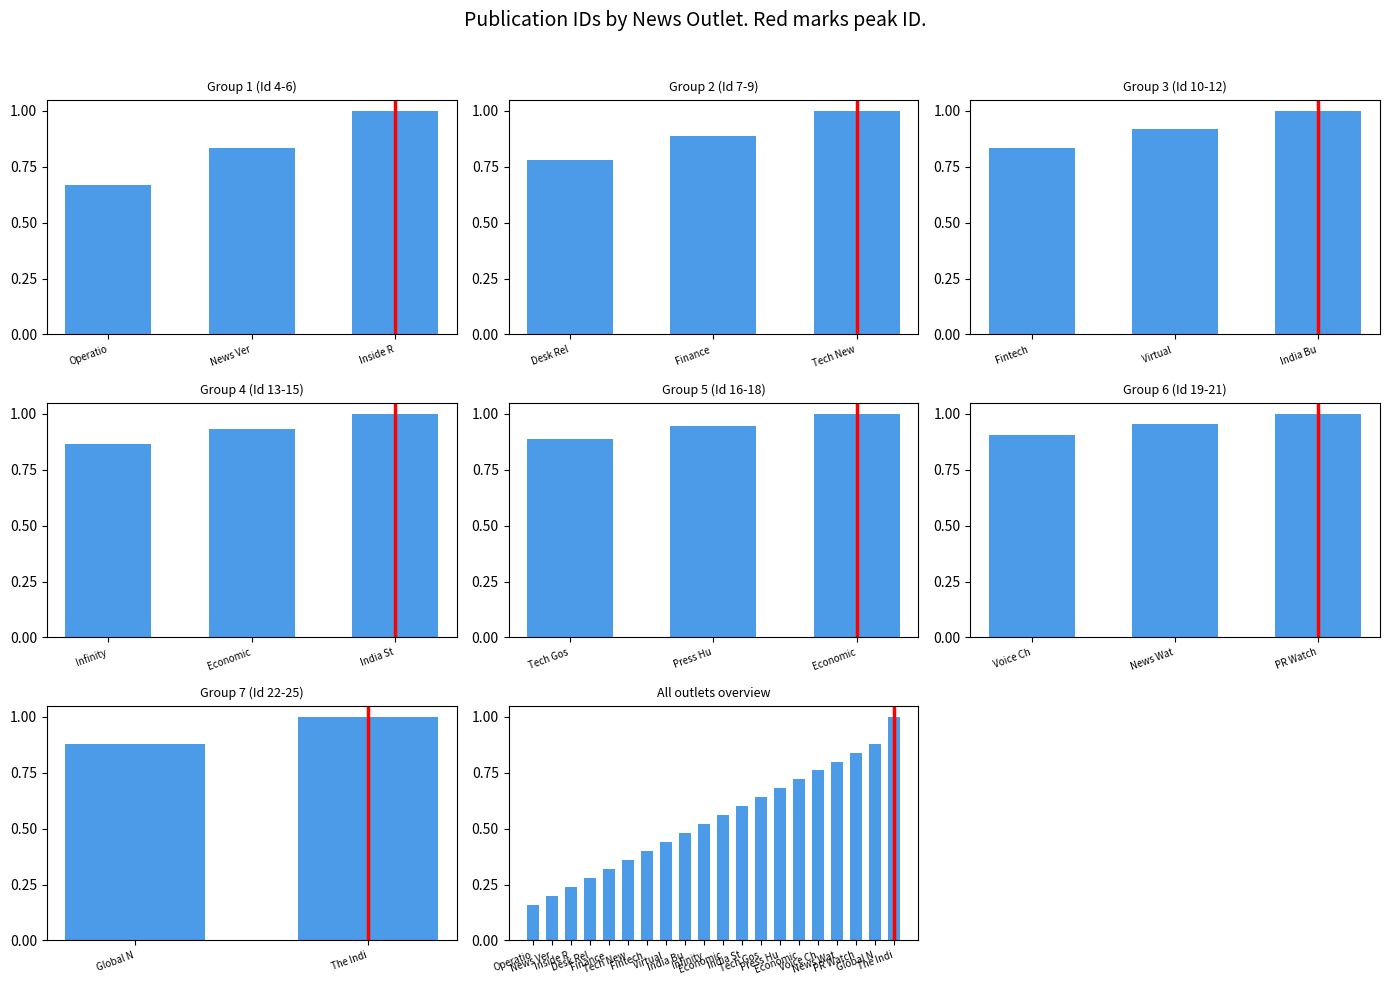

What is the difference between the maximum and minimum values?

0.8